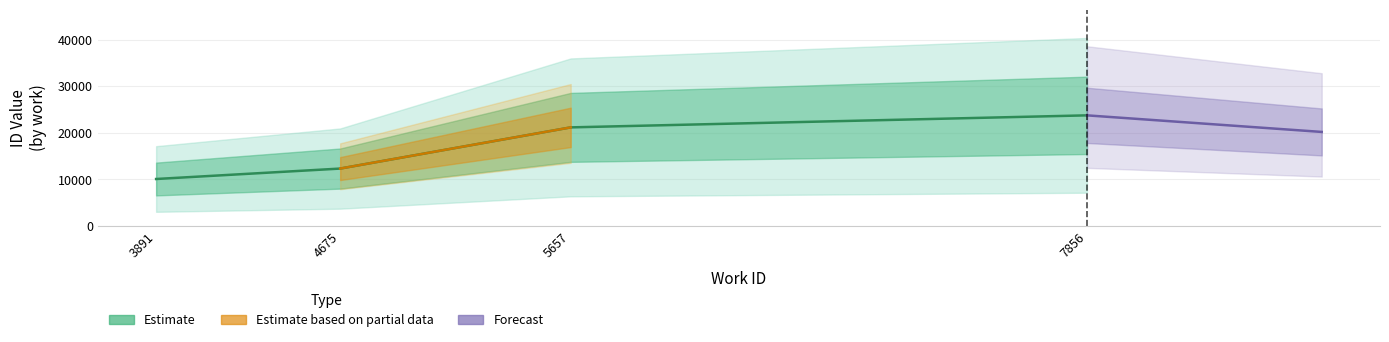

What is the average value?

16815